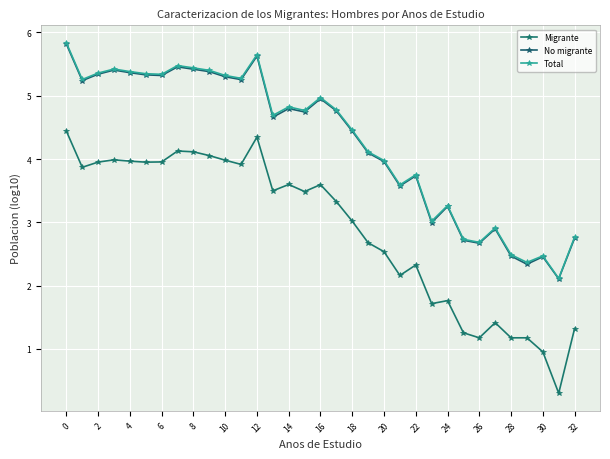

What are all the series names shown in the legend?

Migrante, No migrante, Total